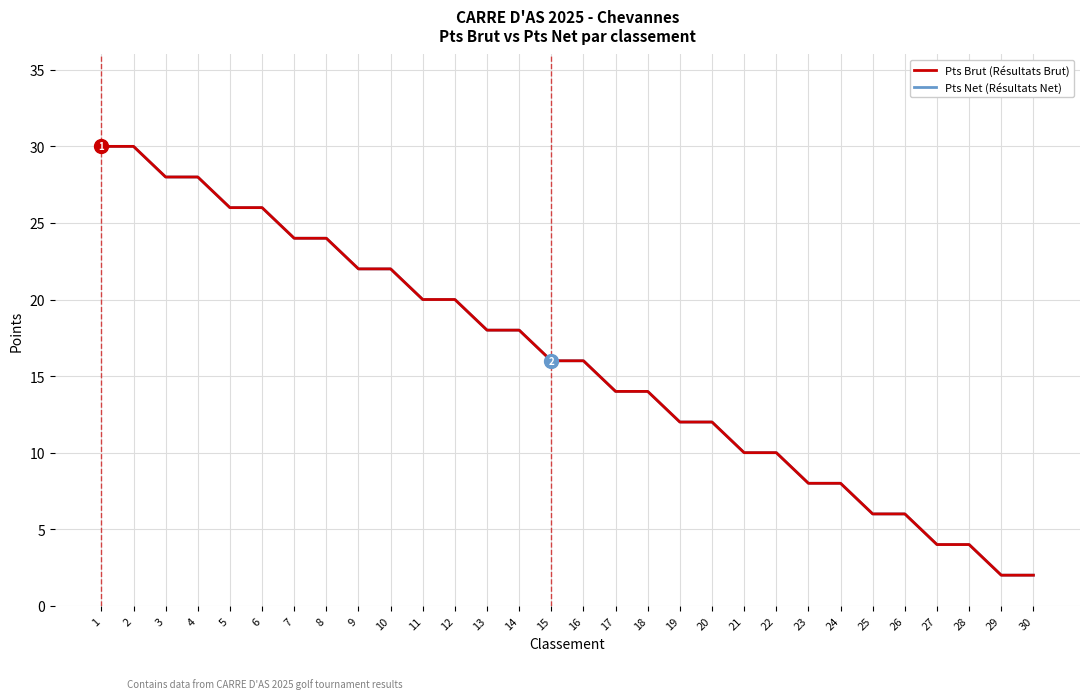

Does the chart display data point markers on the line(s)?

No